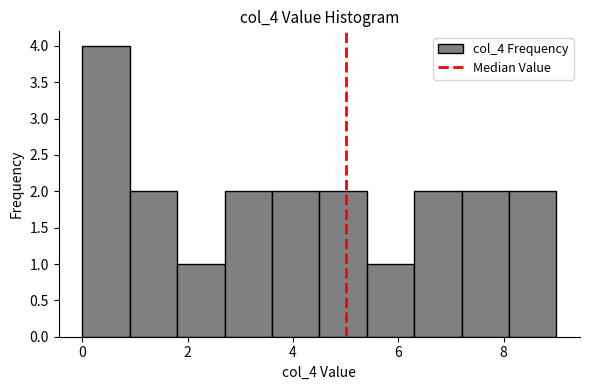

Which range on the x-axis has the tallest bar?

0.0 to 0.9